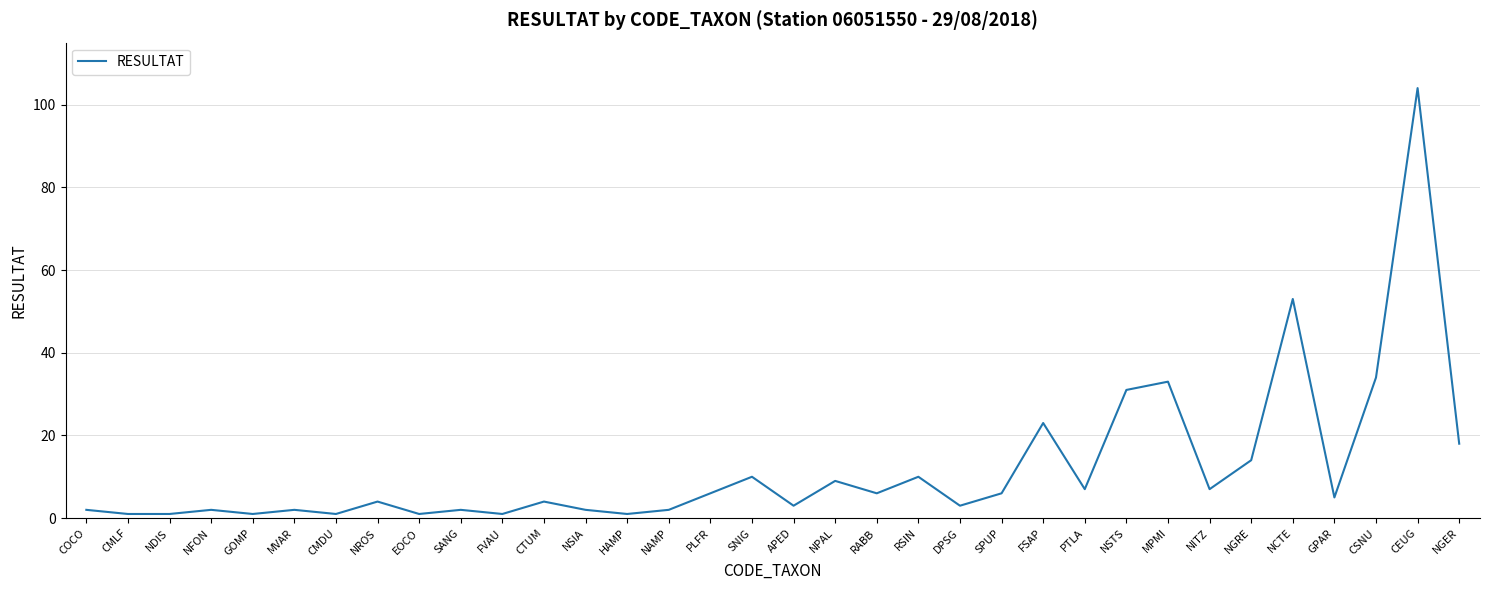

True or false: the data shows 53 at NCTE.

True